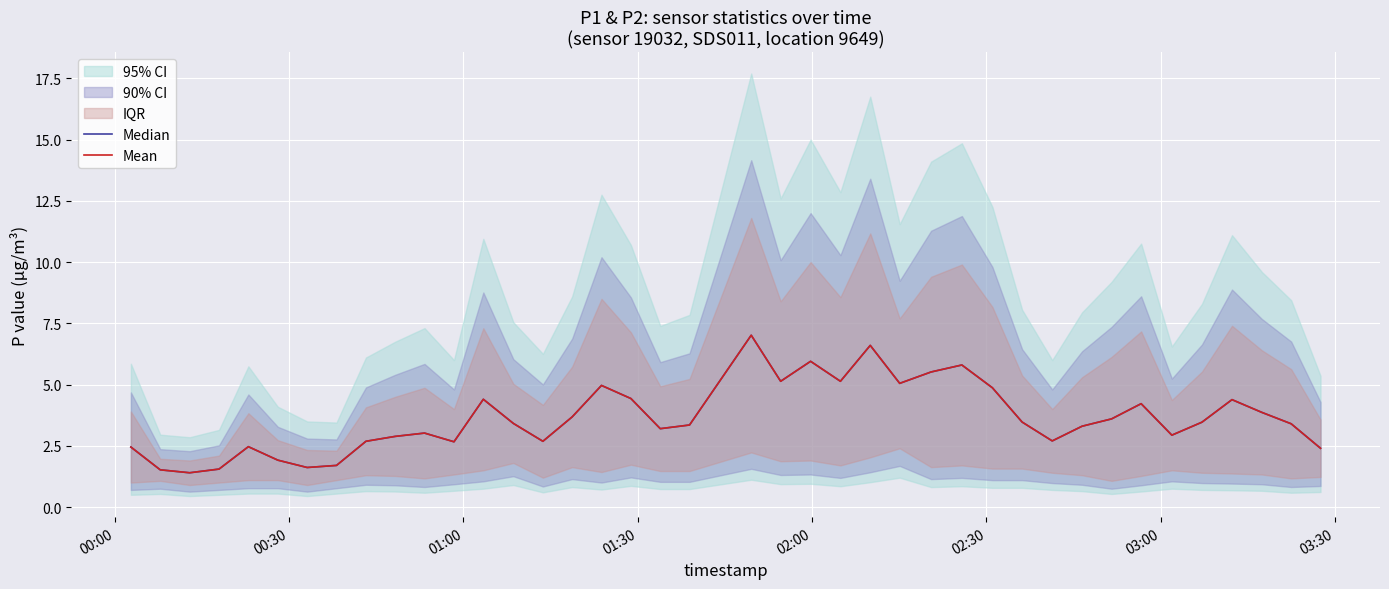

What is the difference between the second highest and second lowest values in the Mean series?

5.1